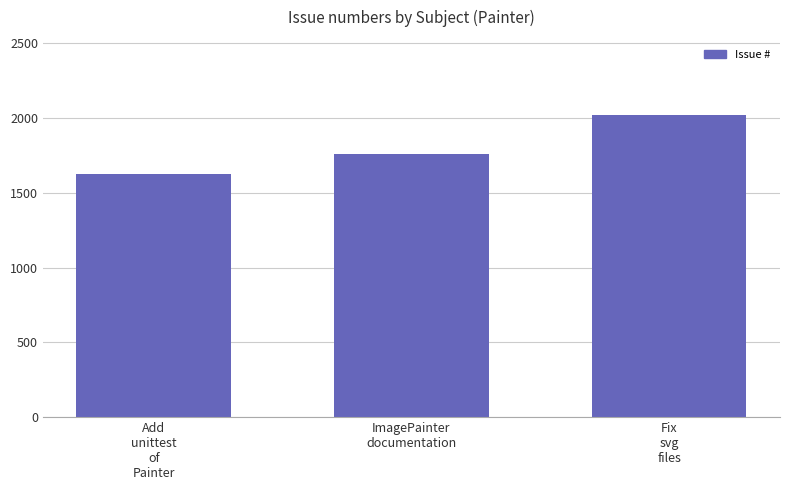

Is it true that the value at Add
unittest
of
Painter is 1004?

False